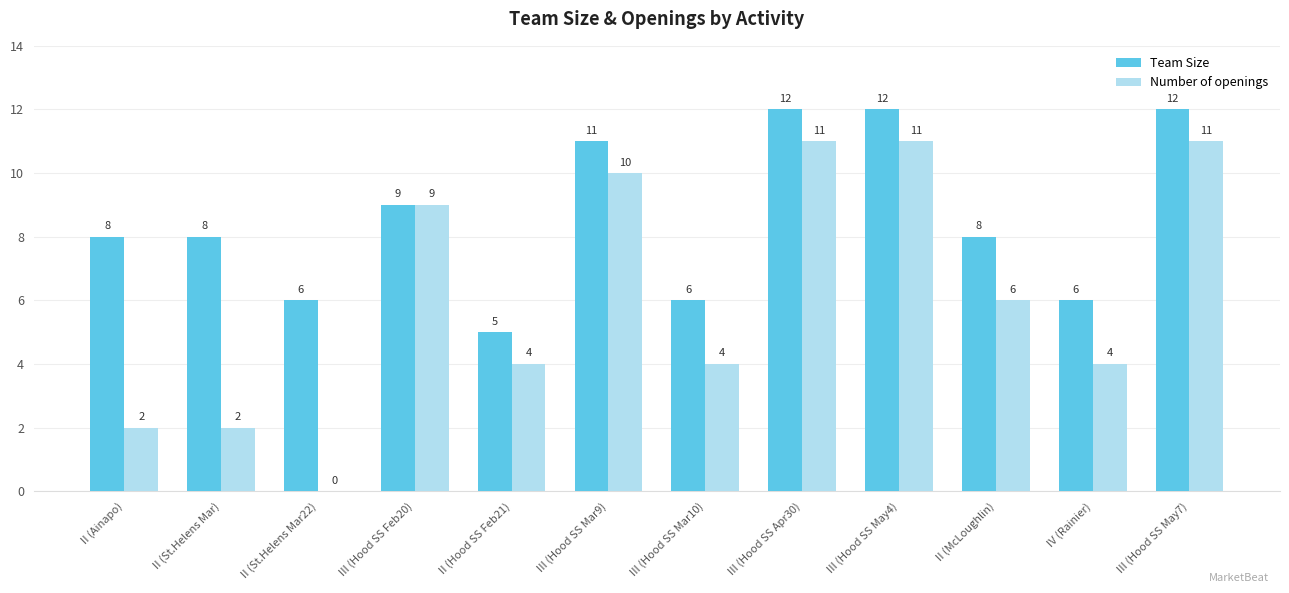

Reading left to right, what are all the values shown in this chart?

Team Size: 8	8	6	9	5	11	6	12	12	8	6	12
Number of openings: 2	2	0	9	4	10	4	11	11	6	4	11